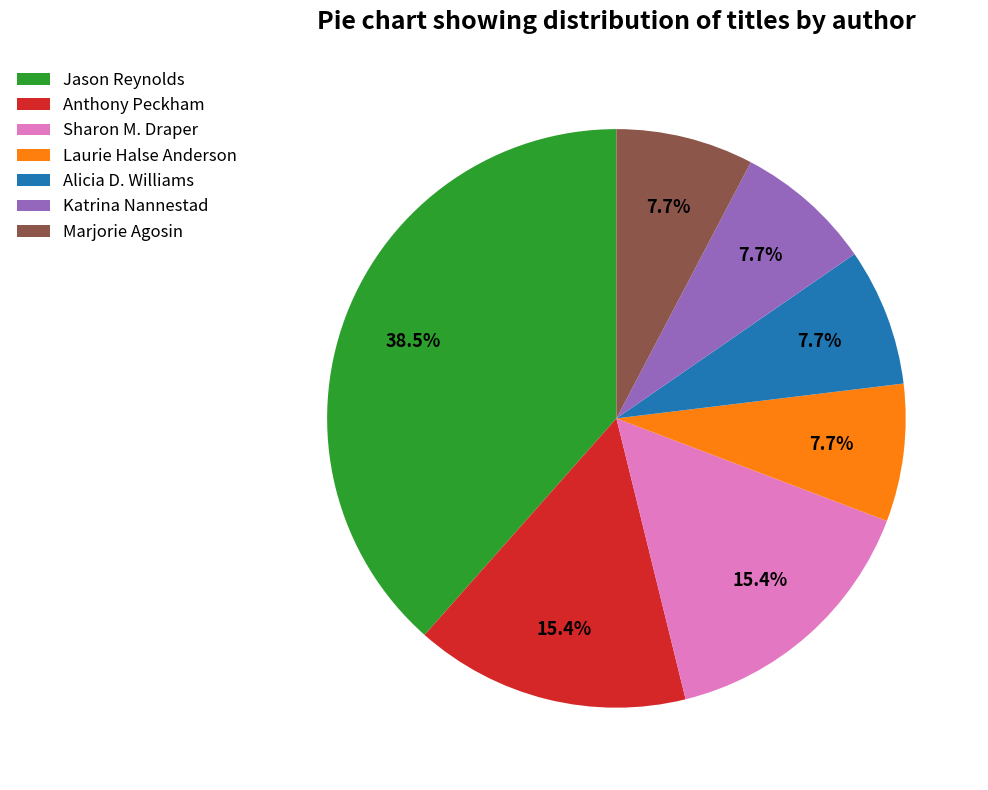

Does Laurie Halse Anderson account for over 50% of the chart?

No